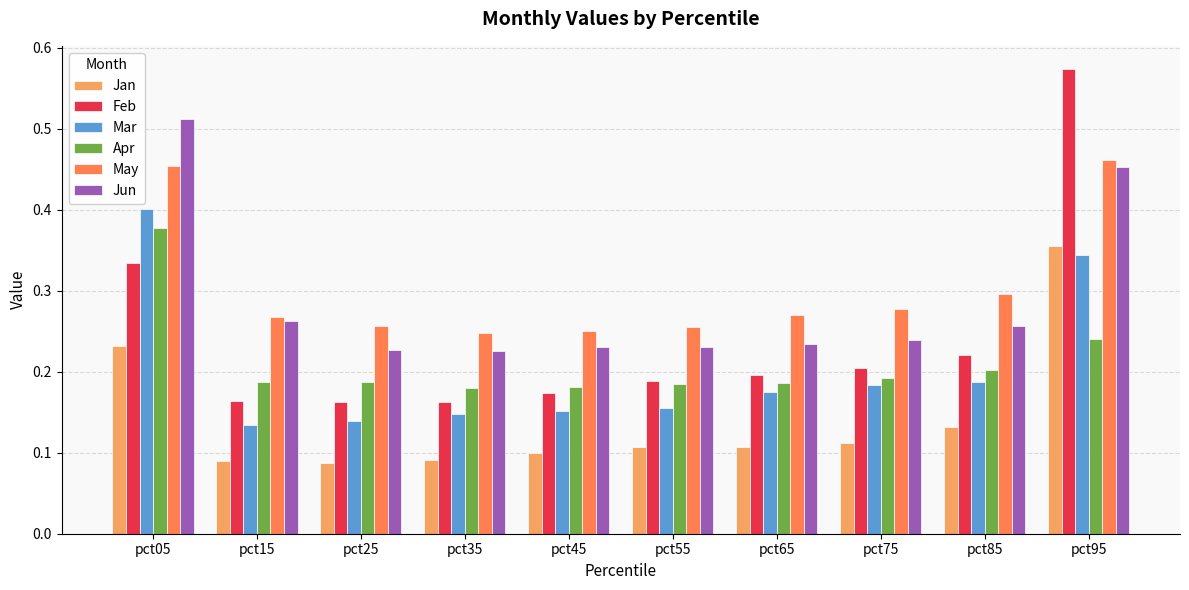

What is the total value across all series at pct05?

2.3